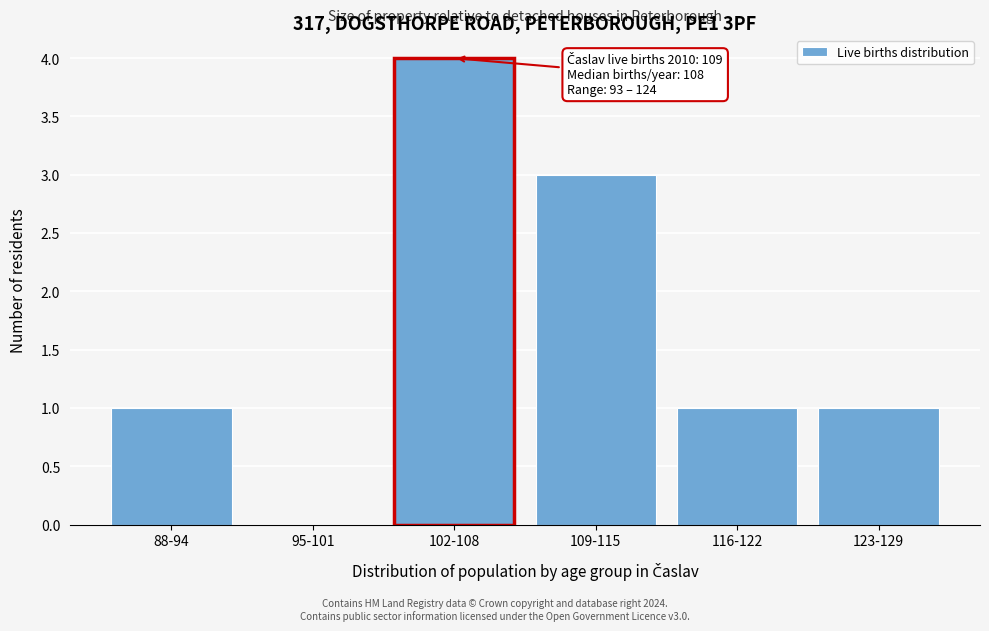

Reading left to right, extract all data points from this chart.

88-94=1	95-101=0	102-108=4	109-115=3	116-122=1	123-129=1